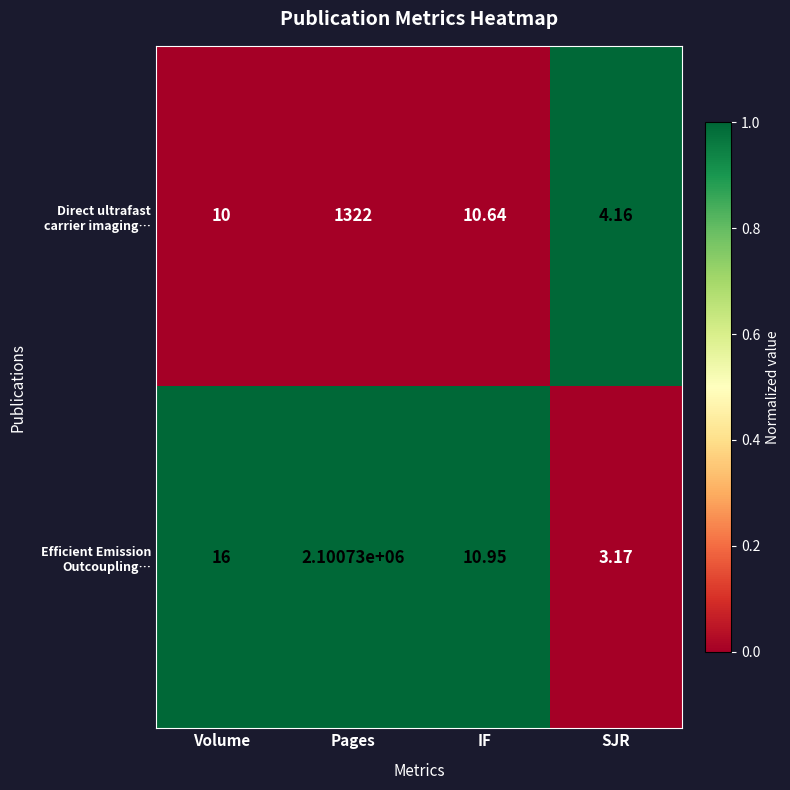

At which category is the sum across all series the highest?

Pages